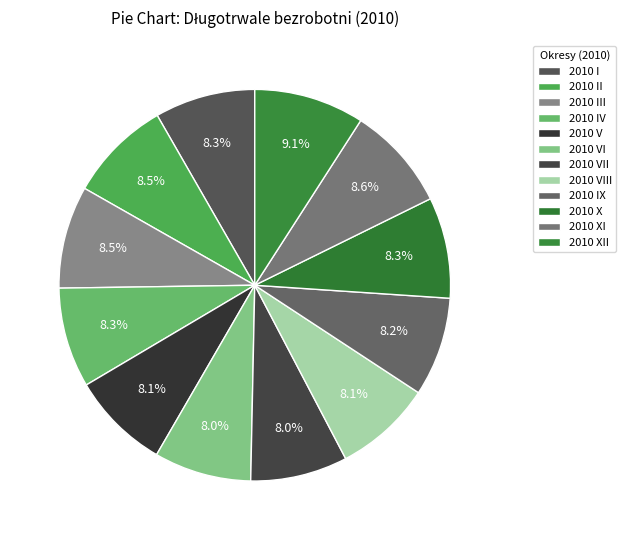

True or false: 2010 X accounts for 18% of the total.

False